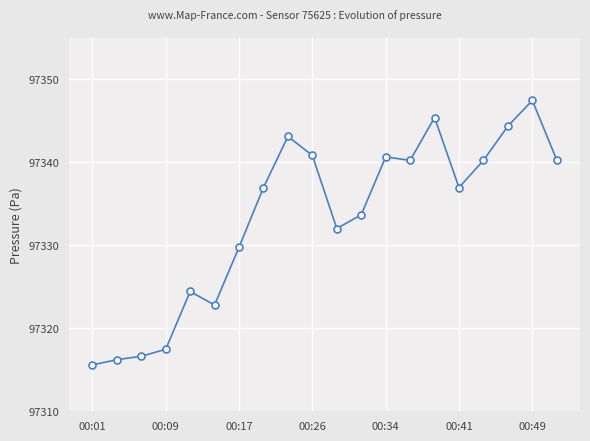

What is the average value?

97333.3